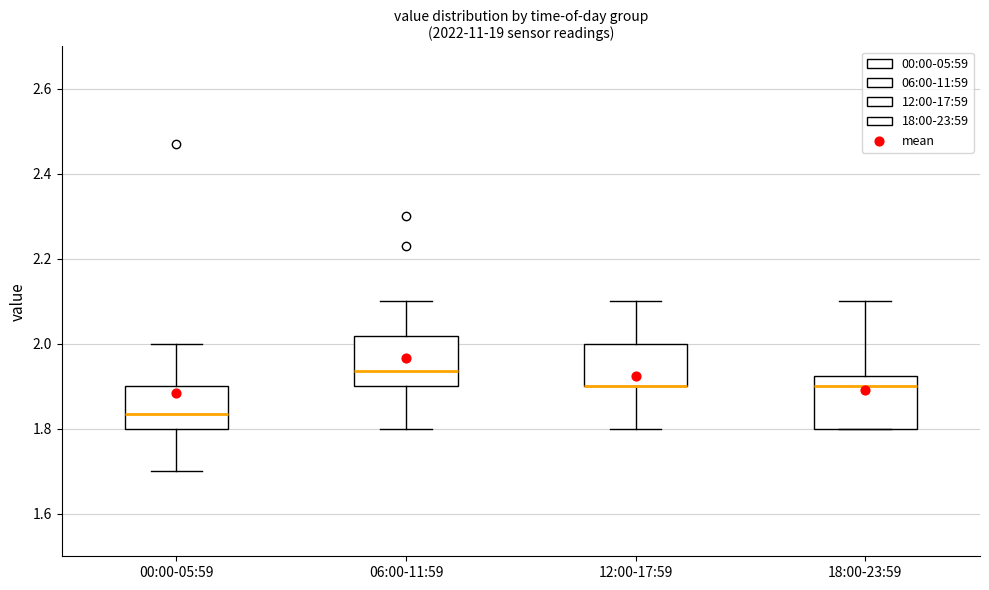

Reading left to right, transcribe this box plot: for each box, give where its median line is, the range the box spans, and where its two whiskers end, as read against the y-axis. The values are not printed on the chart, so give them approximately, as read against the axis.

00:00-05:59: median 1.84, box 1.80 to 1.90, whiskers 1.70 to 2.00
06:00-11:59: median 1.94, box 1.90 to 2.02, whiskers 1.80 to 2.10
12:00-17:59: median 1.90 (drawn on the box's lower edge), box 1.90 to 2.00, whiskers 1.80 to 2.10
18:00-23:59: median 1.90, box 1.80 to 1.92, whiskers 1.80 to 2.10